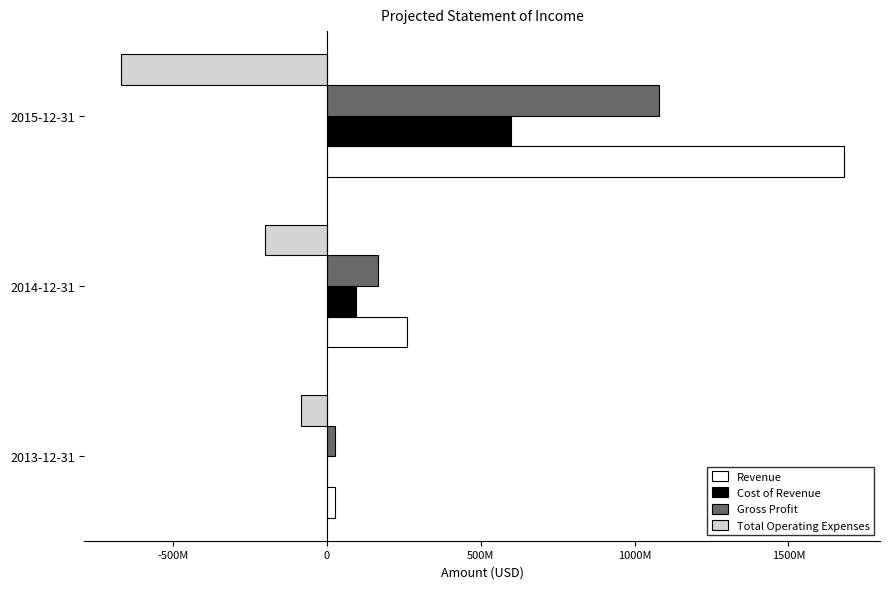

What are all the series names shown in the legend?

Revenue, Cost of Revenue, Gross Profit, Total Operating Expenses